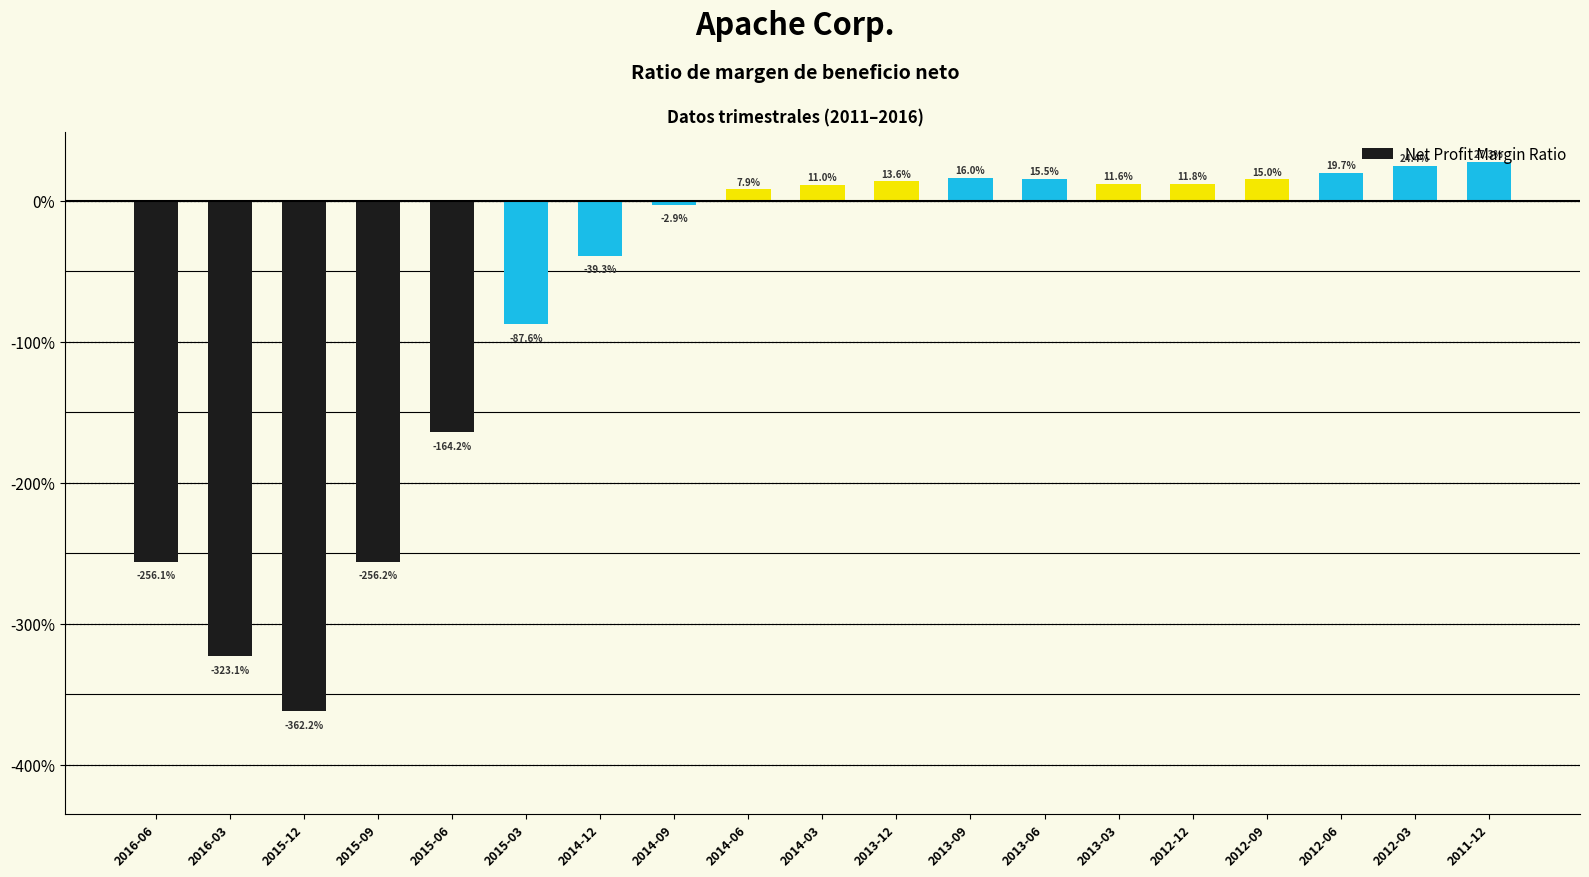

What value does the data have at 2012-09?

0.1